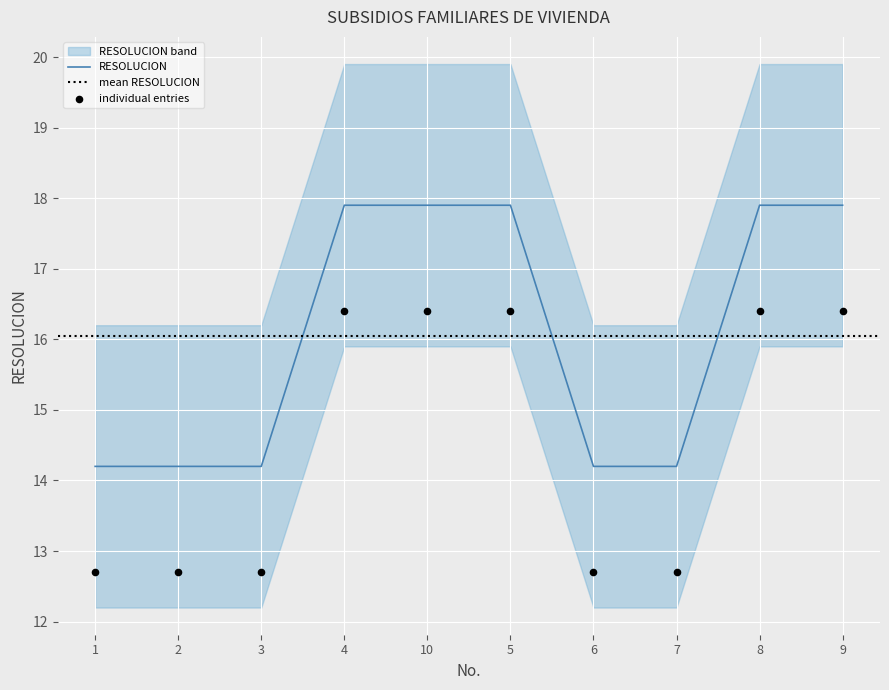

What is the ratio of the value at 4 to the value at 5?

1.0